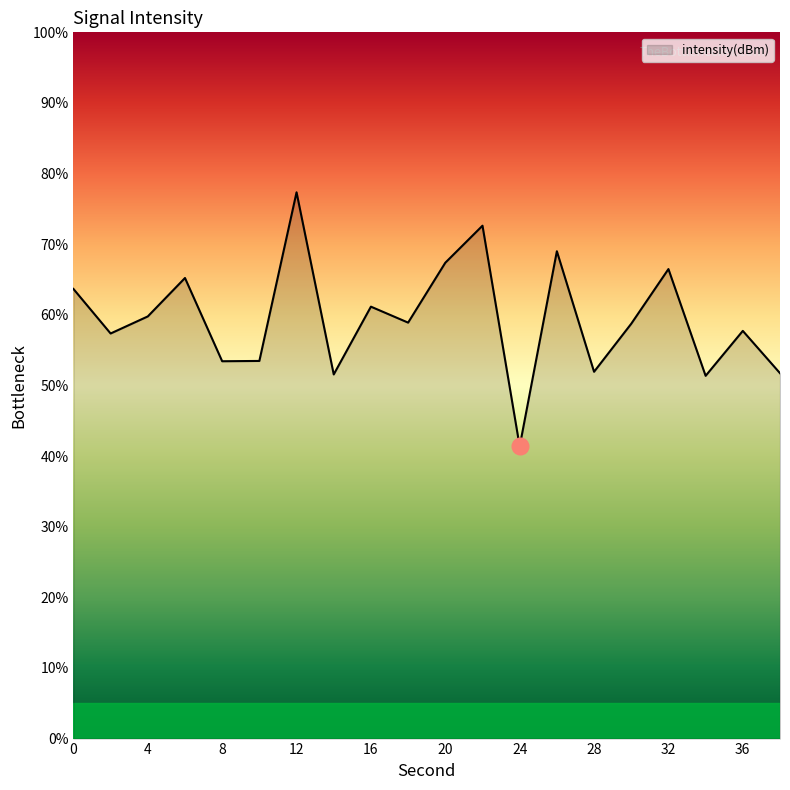

What is the maximum value shown in the chart?

77.3